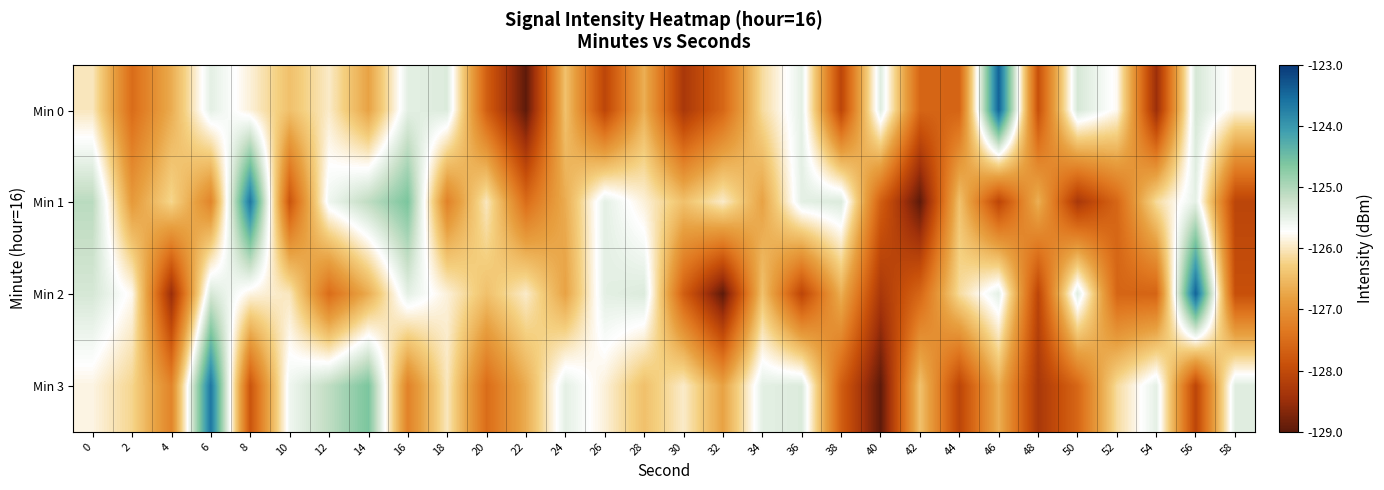

Which series changed the most between 32 and 38?

Min 2